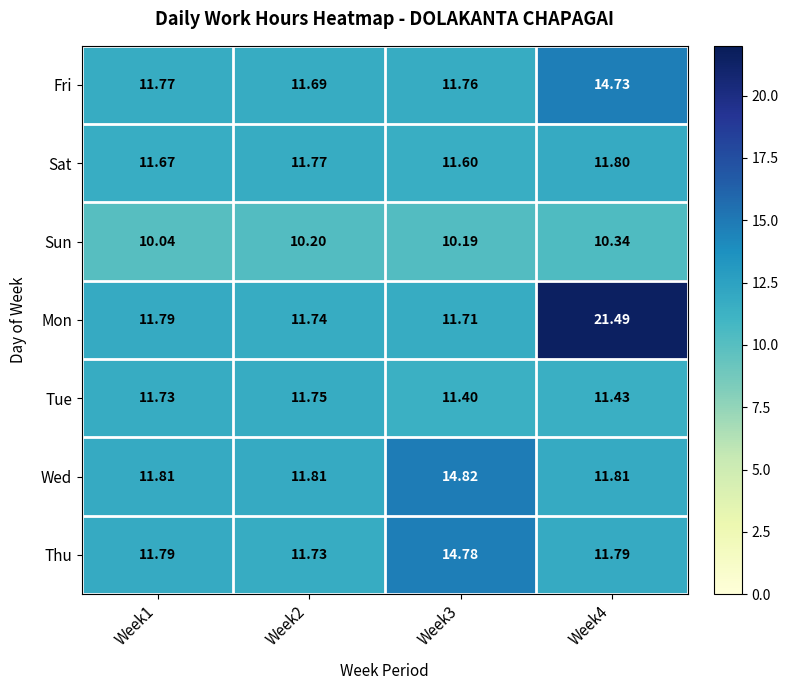

Which series has the largest range (max minus min)?

Mon